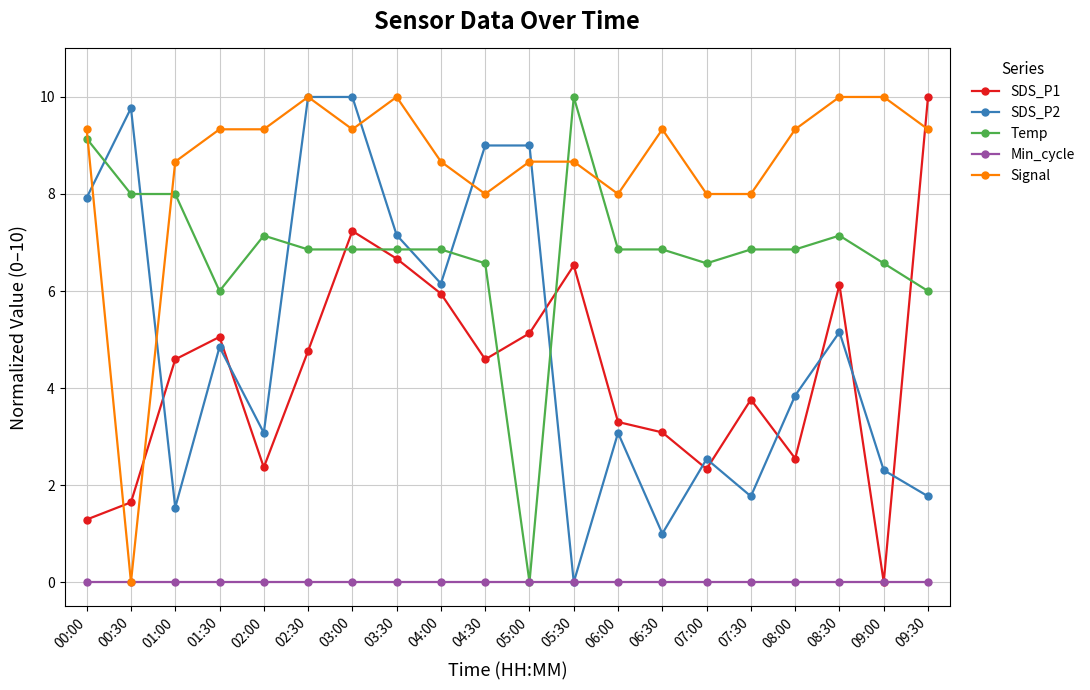

At which category does Signal reach its first local valley?

00:30